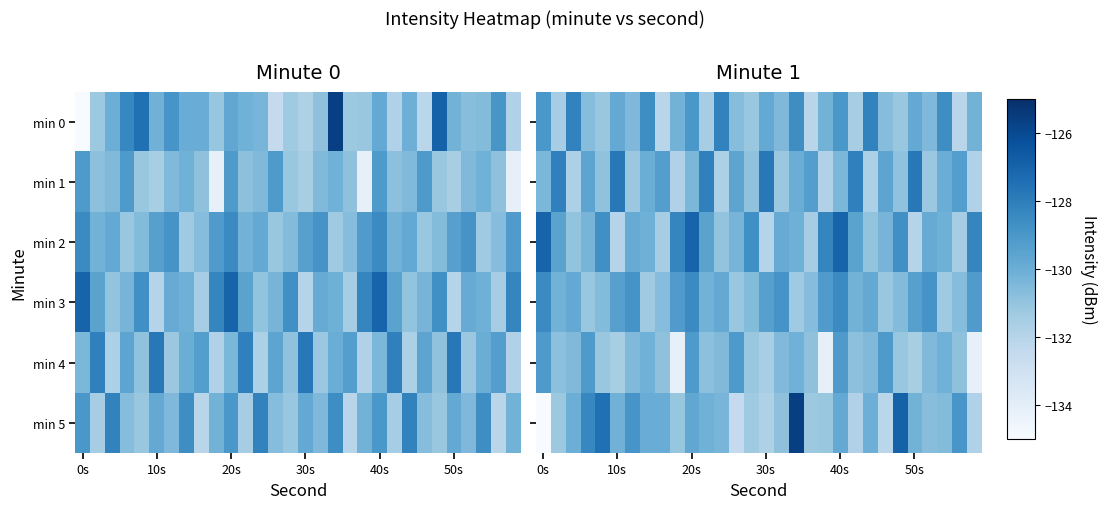

Which series has the largest range (max minus min)?

min 5